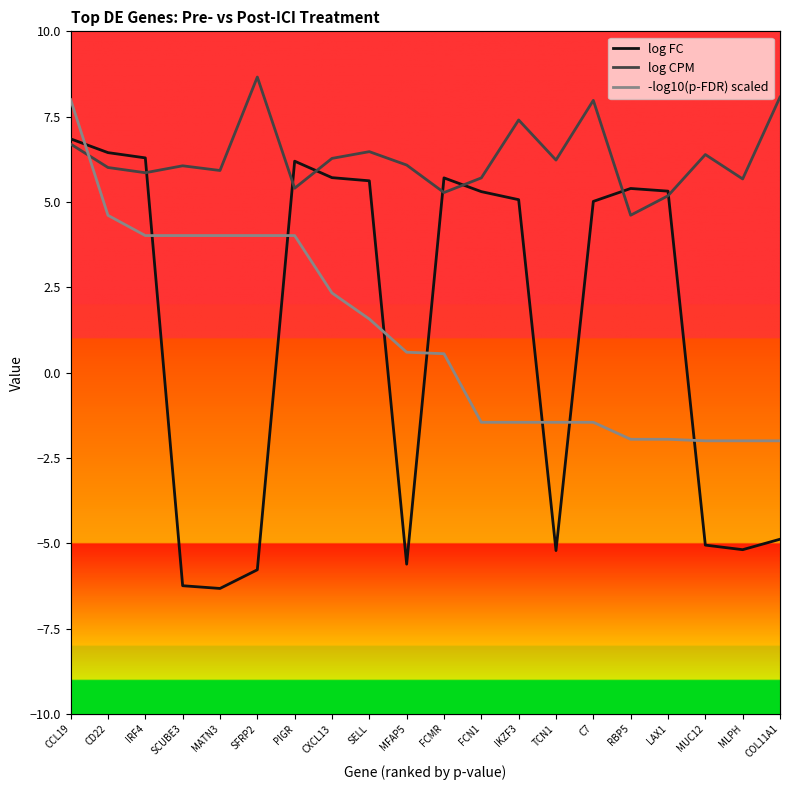

At which category does log CPM reach its first local peak?

SCUBE3